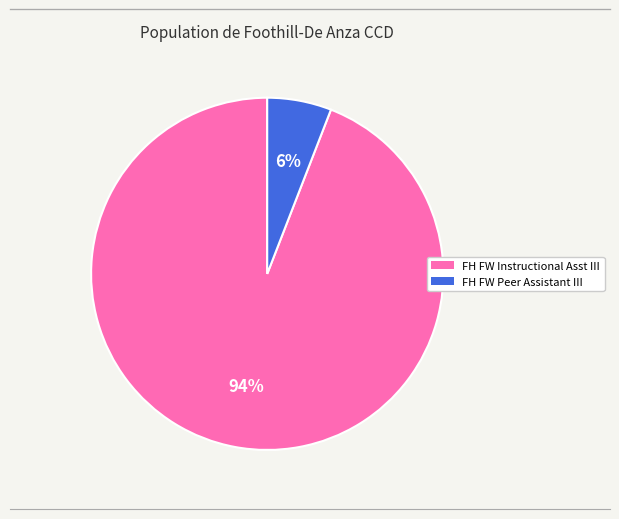

Rank the categories by value from highest to lowest.

FH FW Instructional Asst III, FH FW Peer Assistant III